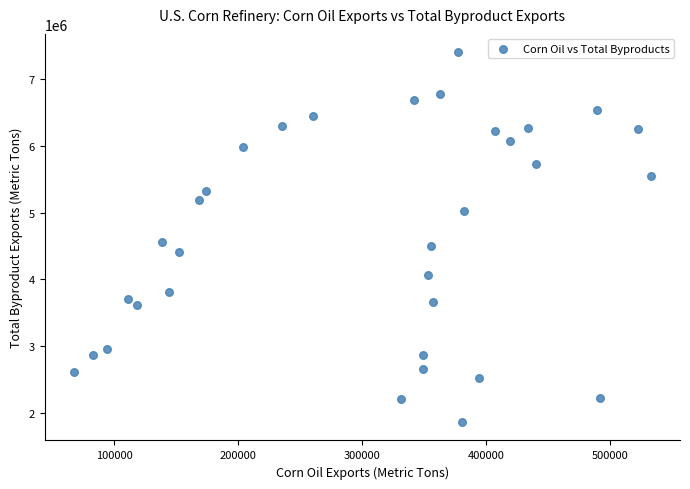

What is the range of X values (max minus min)?

465906.2